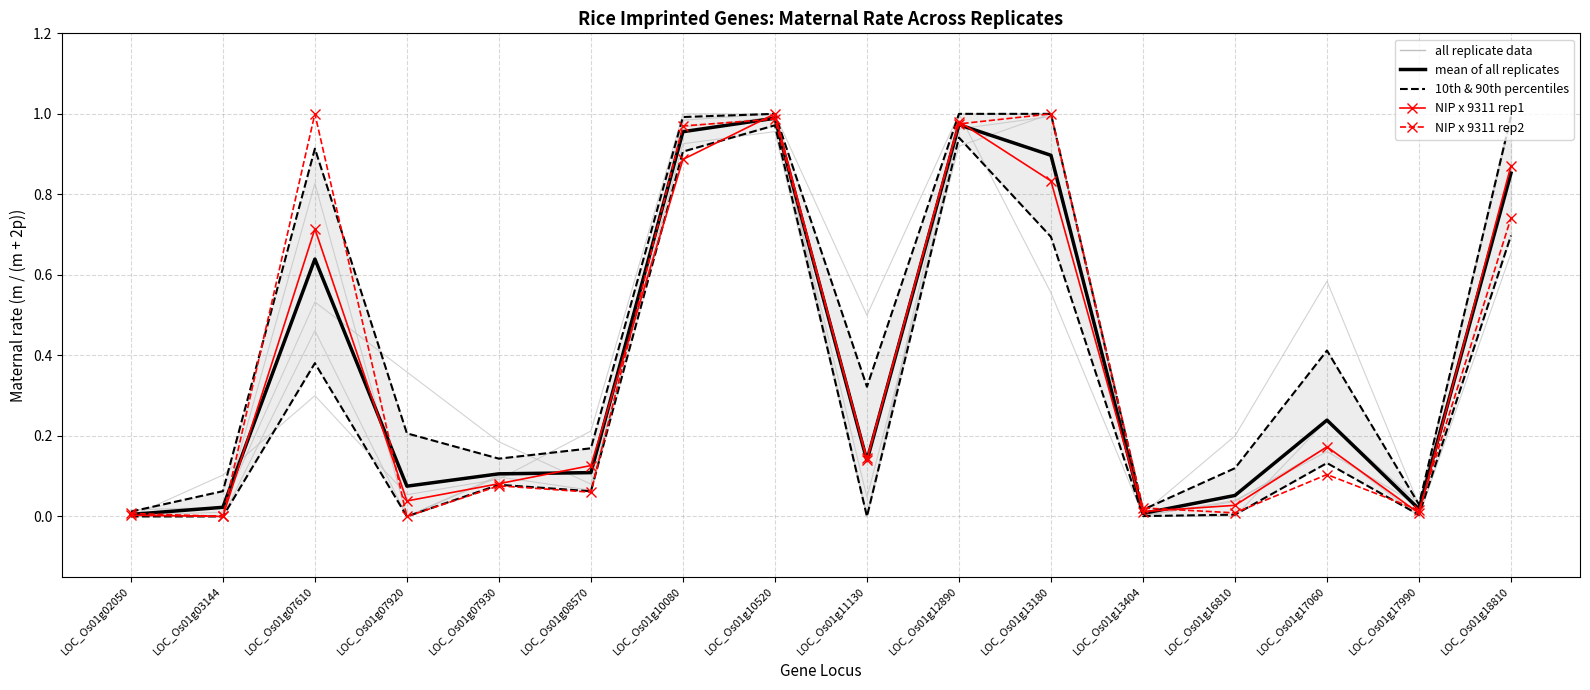

How many interior local valleys does the 10th & 90th percentiles series have?

5